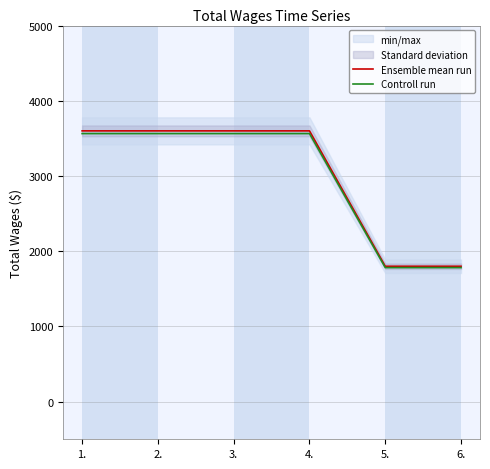

What is the average value of the Ensemble mean run series?

3000